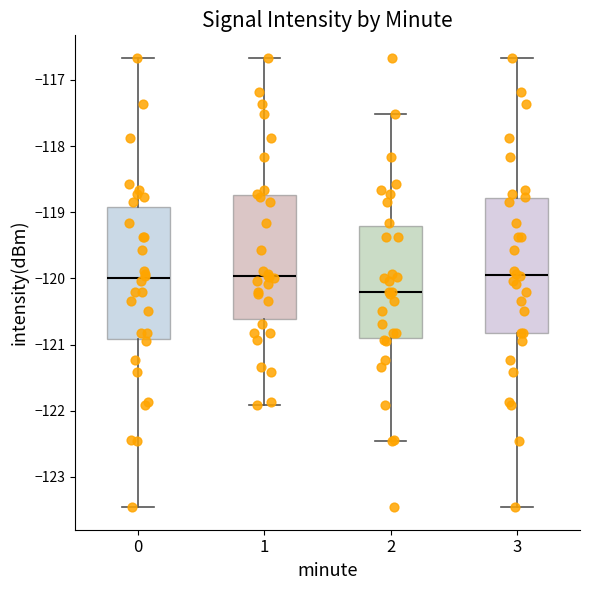

Reading left to right, read every box against the y-axis: the position of its median line, the range the box covers, and the ends of its whiskers. The values are not printed on the chart, so give them approximately, as read against the axis.

0: median -120.0, box -120.9 to -118.9, whiskers -123.5 to -116.7
1: median -120.0, box -120.6 to -118.7, whiskers -121.9 to -116.7
2: median -120.2, box -120.9 to -119.2, whiskers -122.5 to -117.5
3: median -119.9, box -120.8 to -118.8, whiskers -123.5 to -116.7